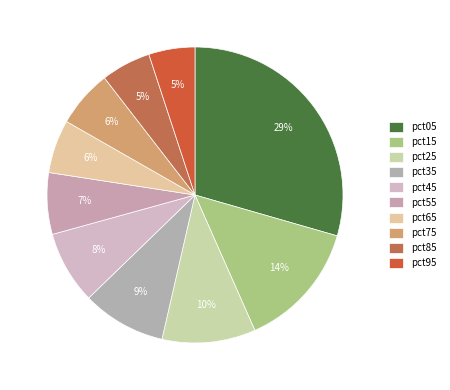

How many segments does this pie chart have?

10